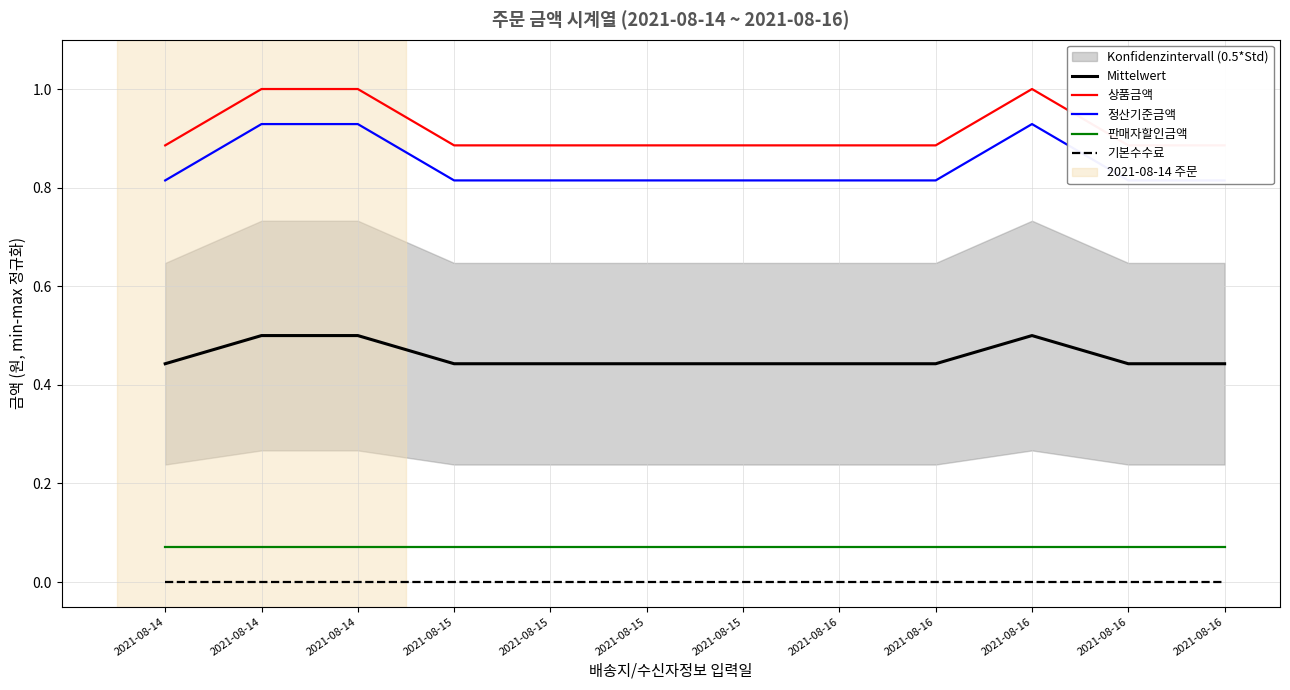

Which has a higher value, 2021-08-14 or 2021-08-15?

2021-08-14